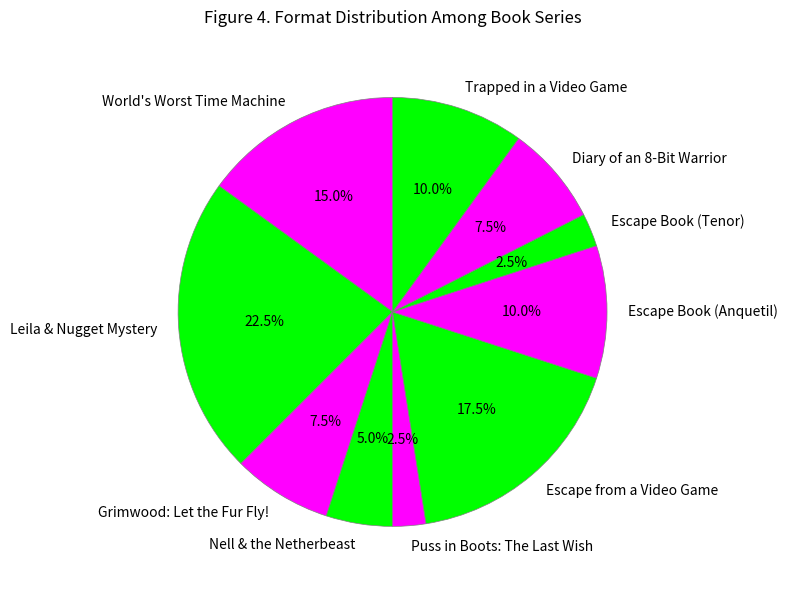

Does Escape Book (Tenor) represent more than half of the total?

No